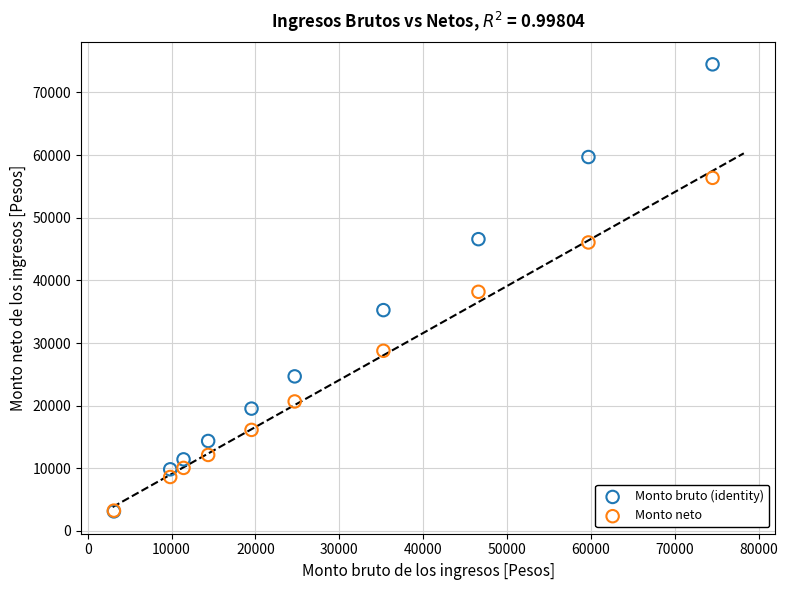

In the Monto neto series, what Y value is closest to 29800?

28759.1